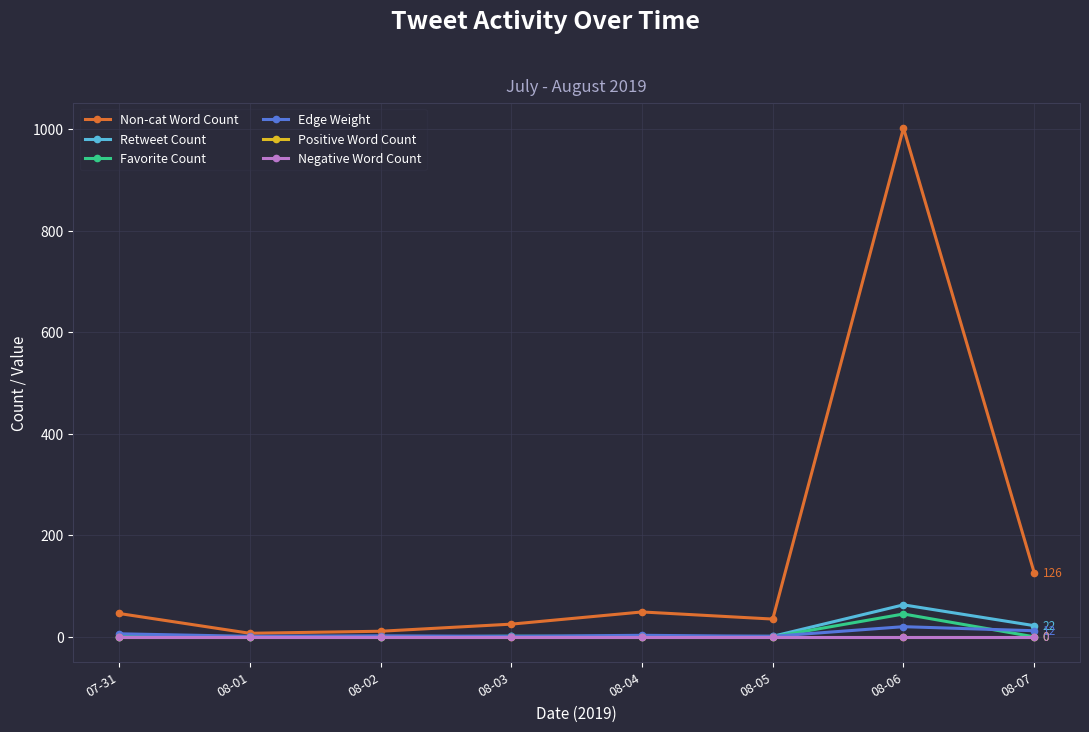

Which series has the largest total across all categories?

Non-cat Word Count